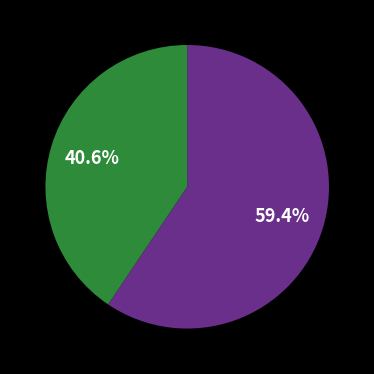

Does any single category account for the majority?

Yes